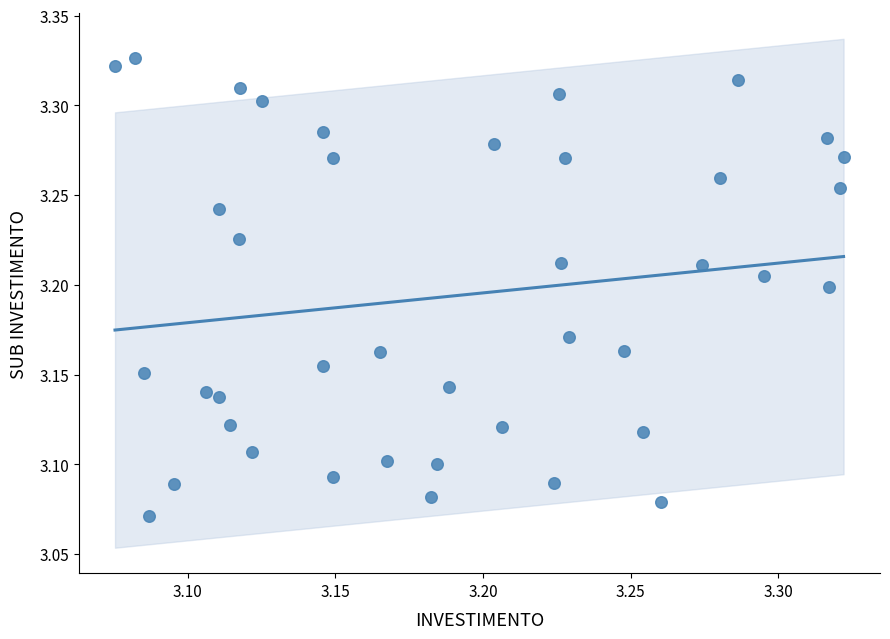

What is the range of Y values (max minus min)?

0.3